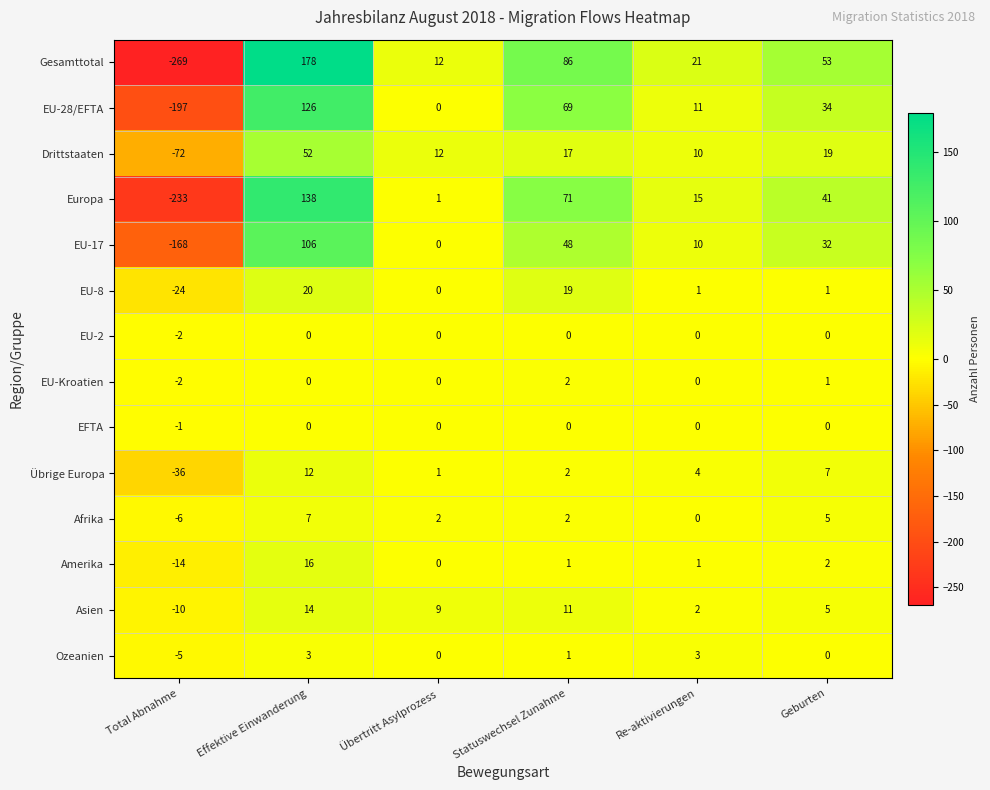

At which category does the chart reach its minimum across all series?

Total Abnahme